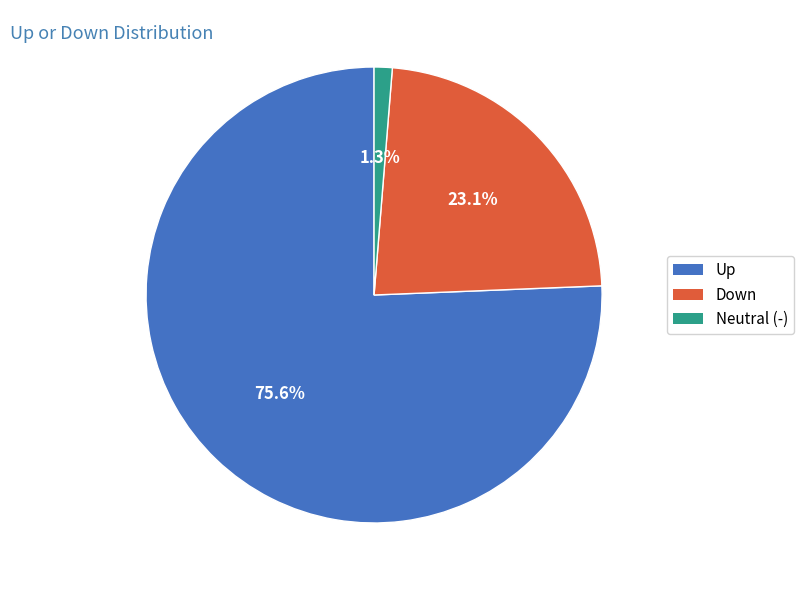

Is there any slice that represents more than half of the pie?

Yes